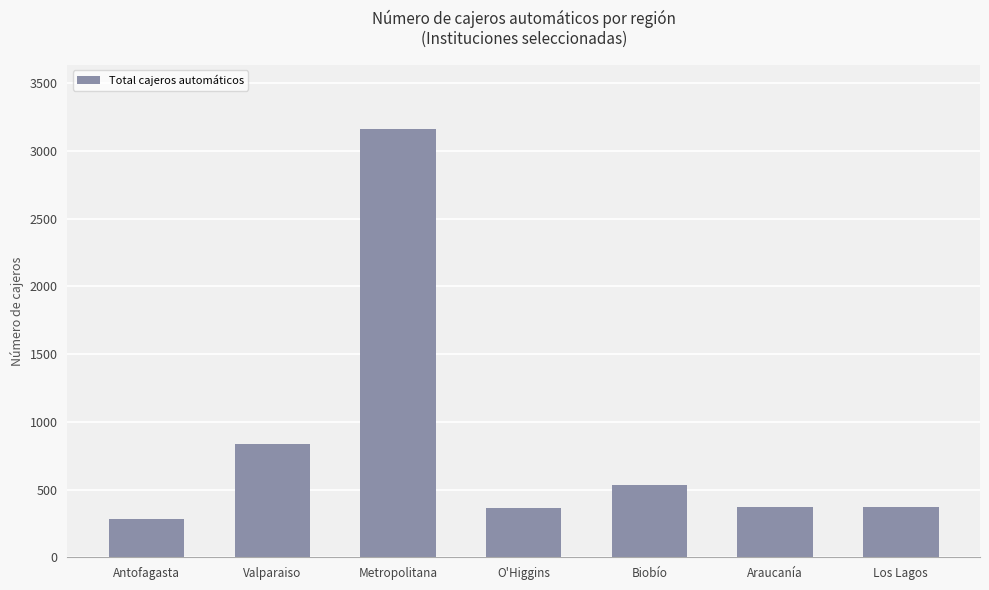

What is the difference between the values at Araucanía and Metropolitana?

2792